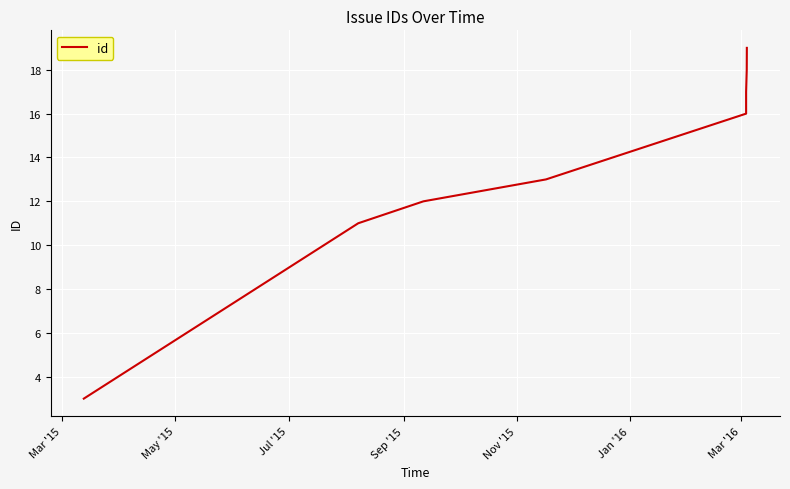

Is this an area chart (filled region under the line)?

No